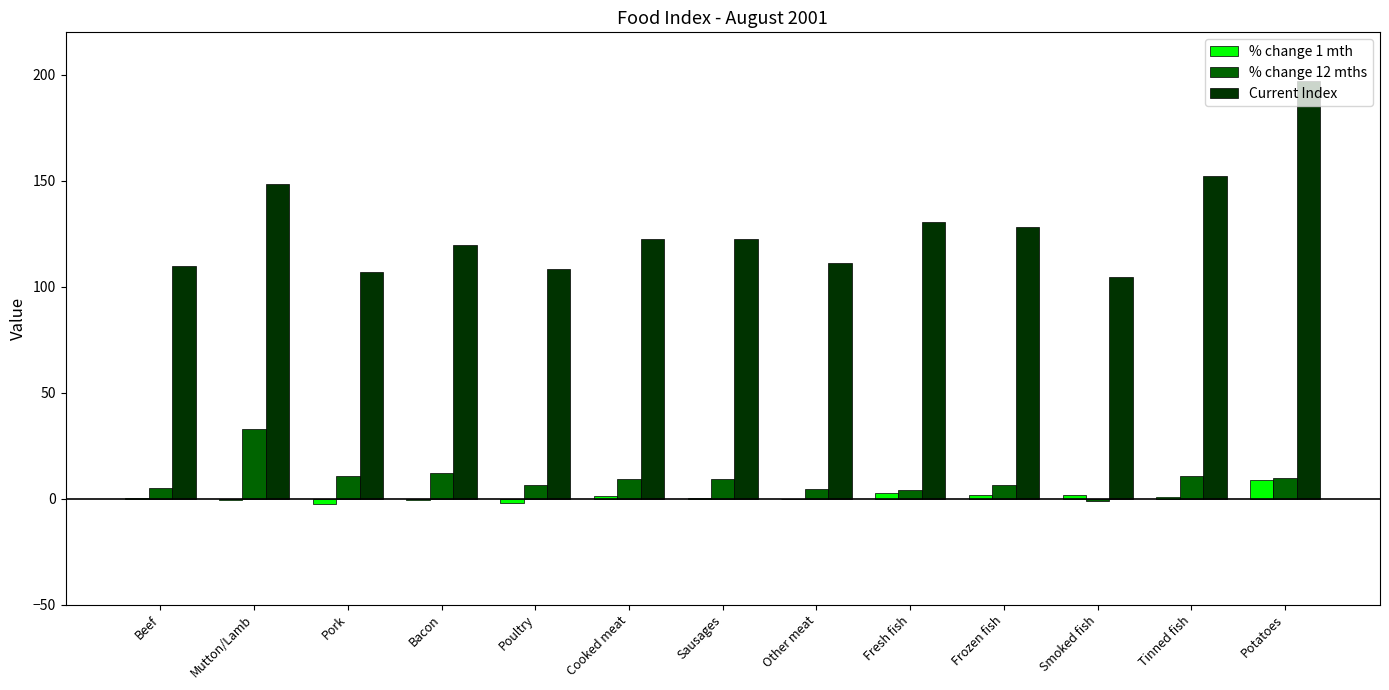

What value does the Current Index series have at Potatoes?

197.0